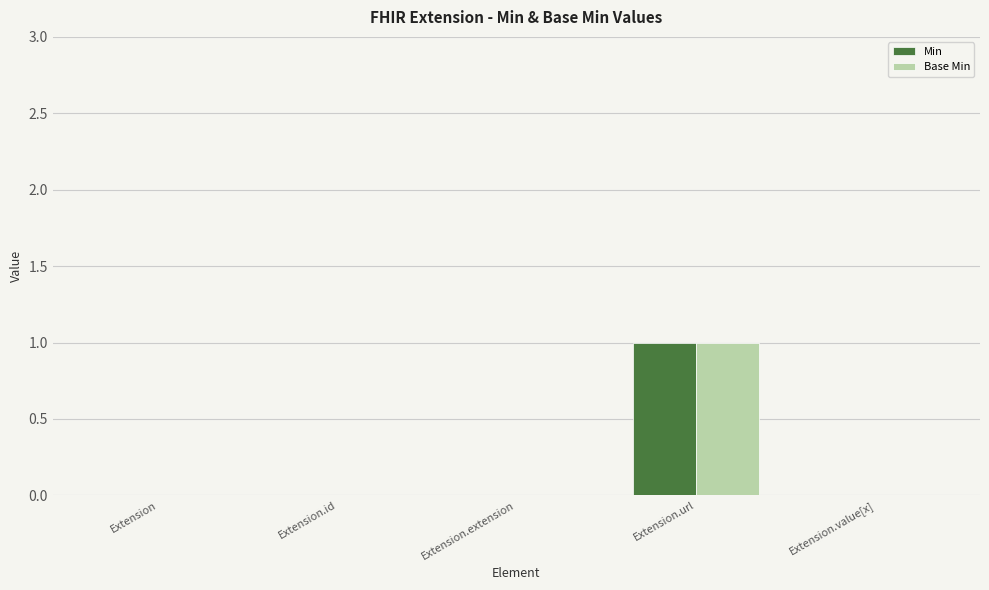

How many groups of bars are there?

5